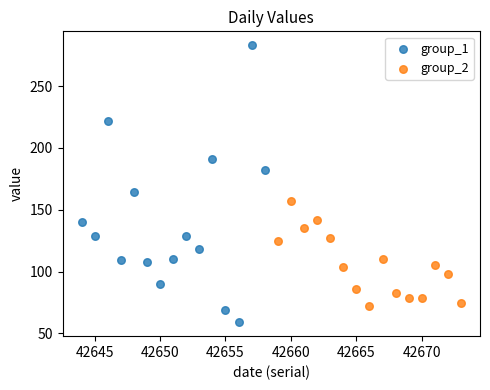

Which series contains the lowest Y value?

group_1